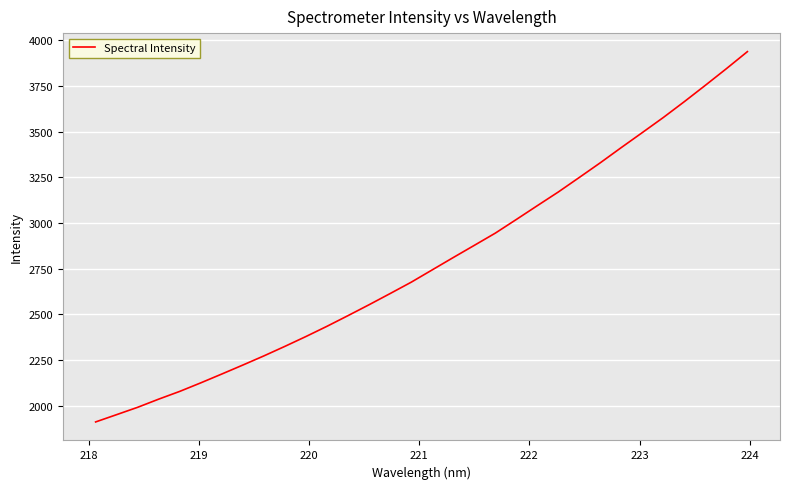

Does the chart have visible grid lines?

Yes